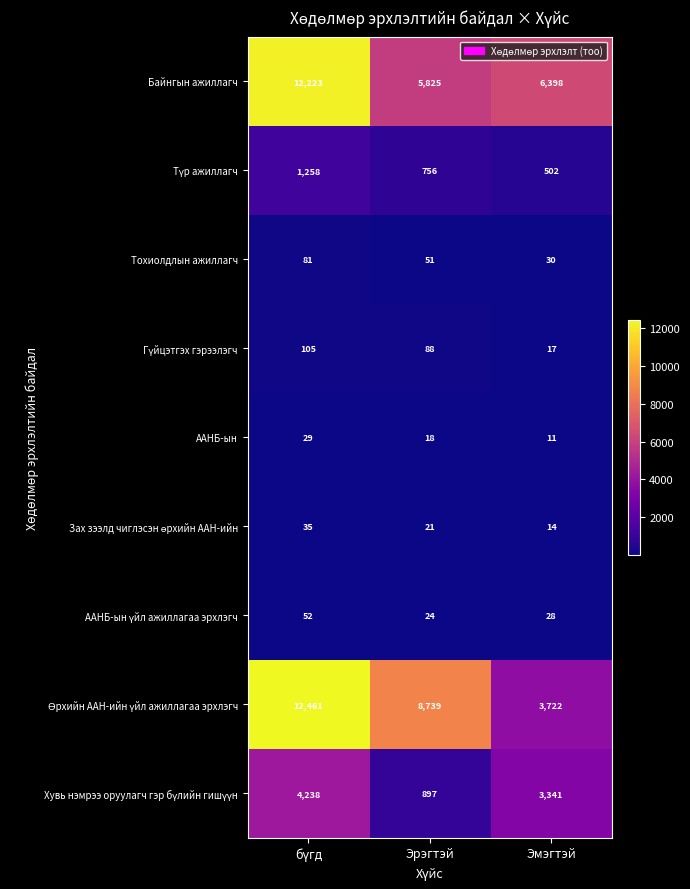

At which label is Тохиолдлын ажиллагч closest to 55?

Эрэгтэй